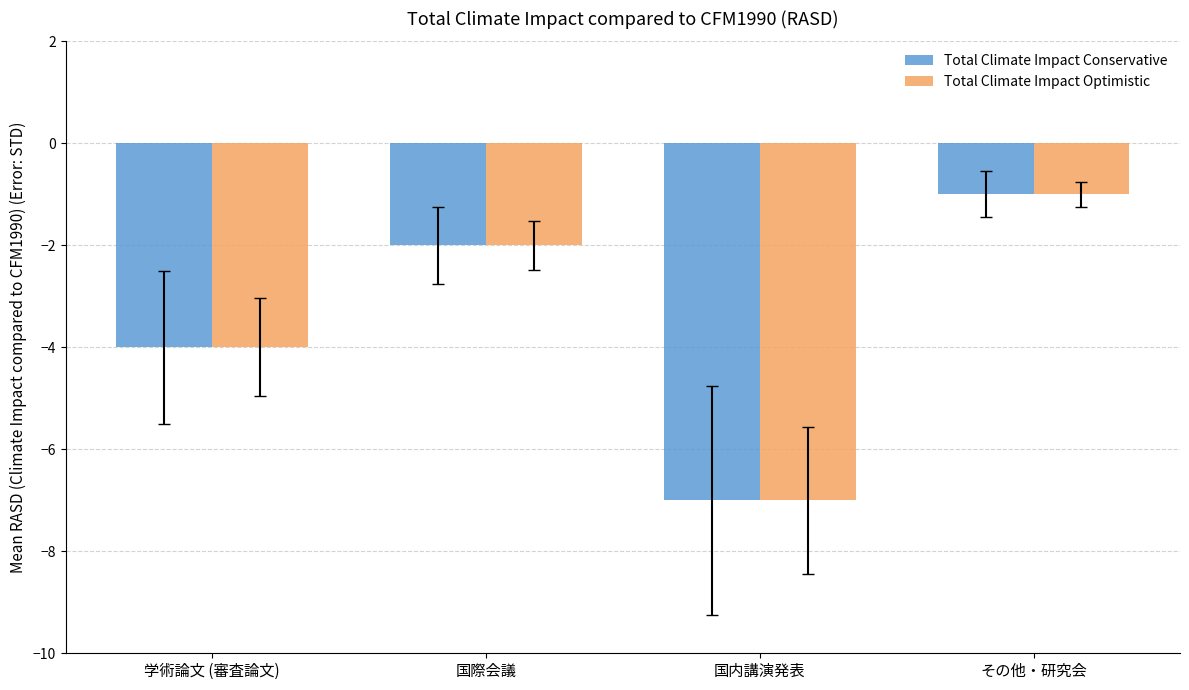

Does the chart contain stacked bars?

No